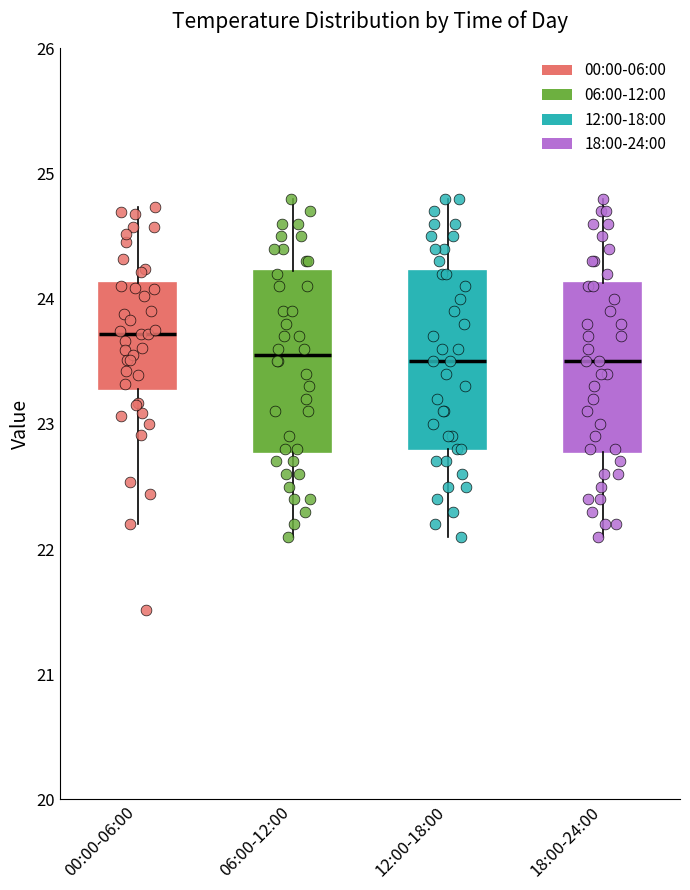

Which box's median line is the highest?

00:00-06:00